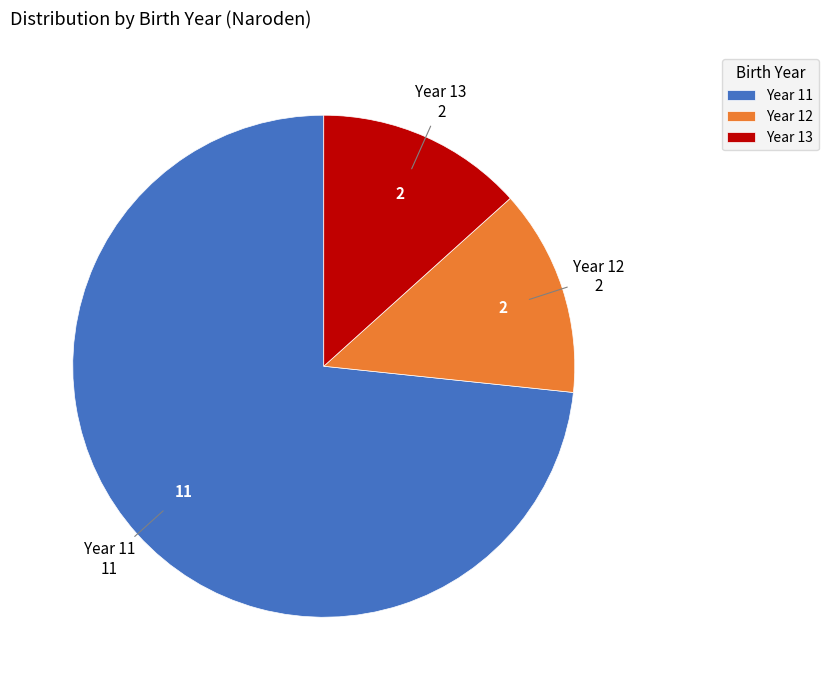

What is the largest slice in the pie chart?

Year 11